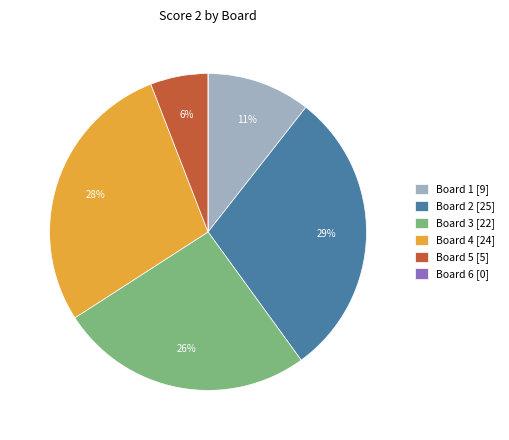

To the nearest percent, what is the average slice percentage?

17%